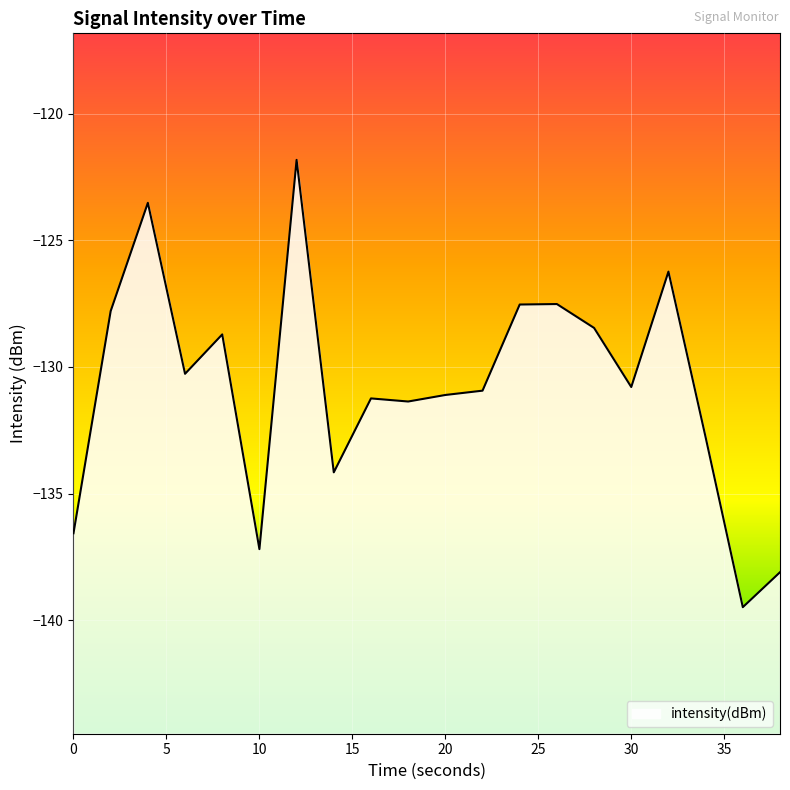

The value at 38 is -32.3. True or false?

False